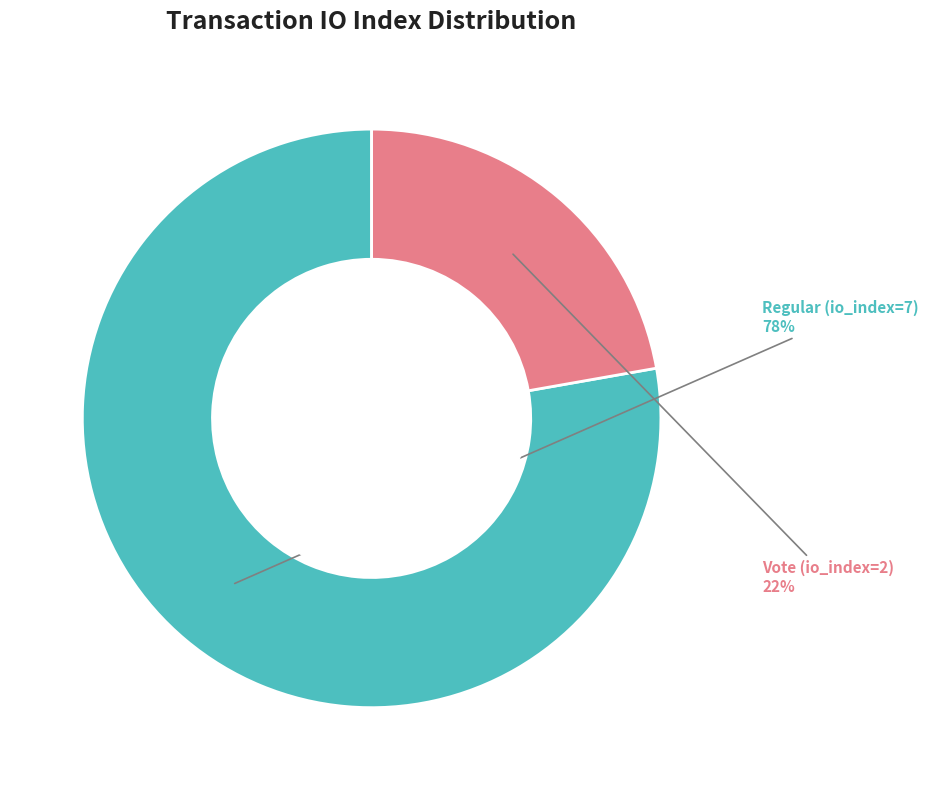

Is there a majority slice in this chart?

Yes